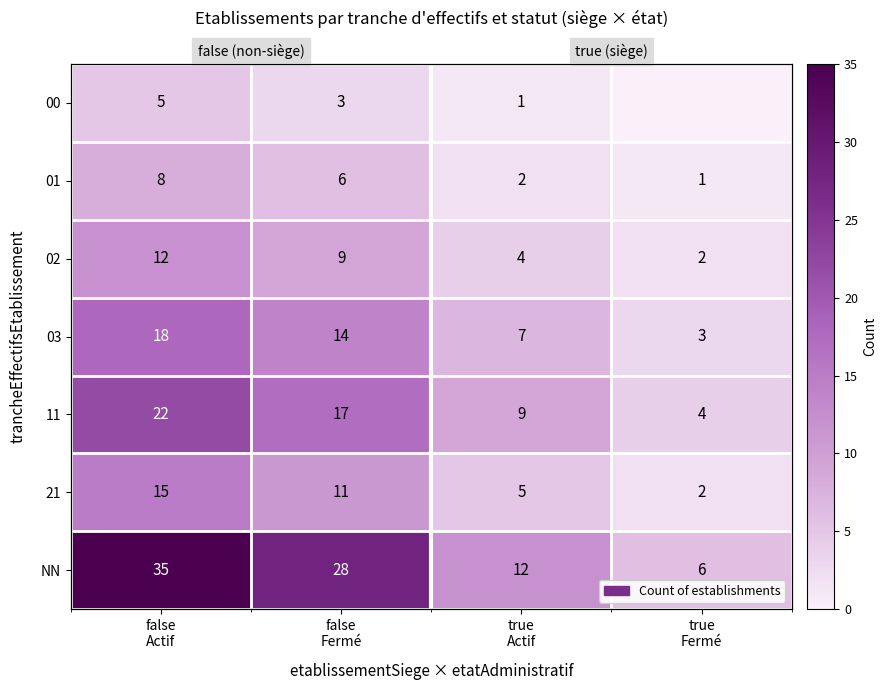

Which series changed the most between false Actif and false Fermé?

NN